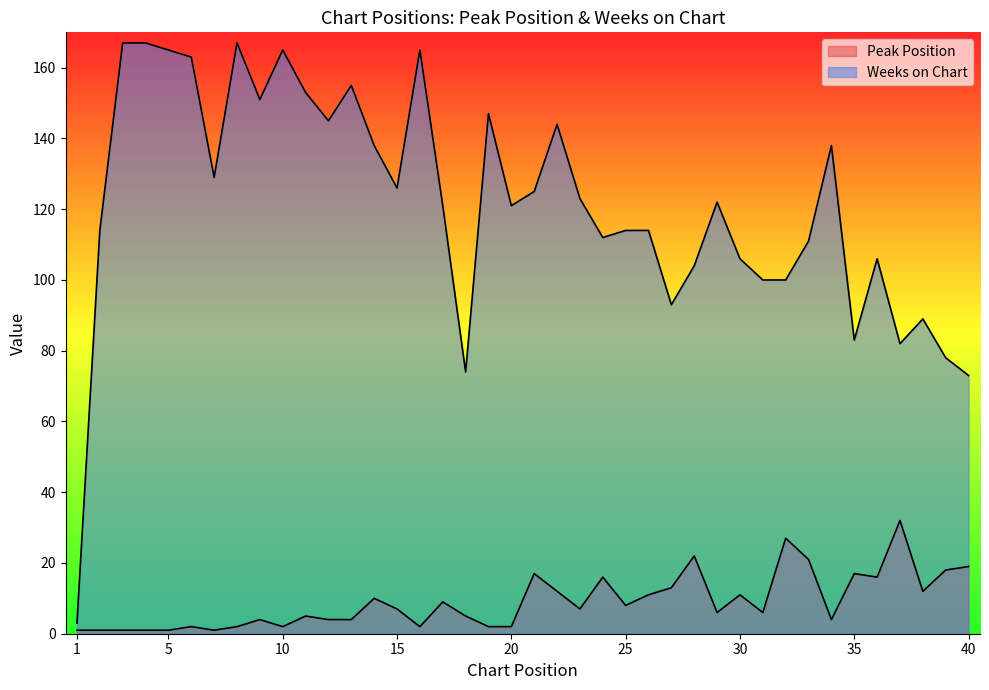

Is it true that Weeks on Chart equals 79 at 13?

False